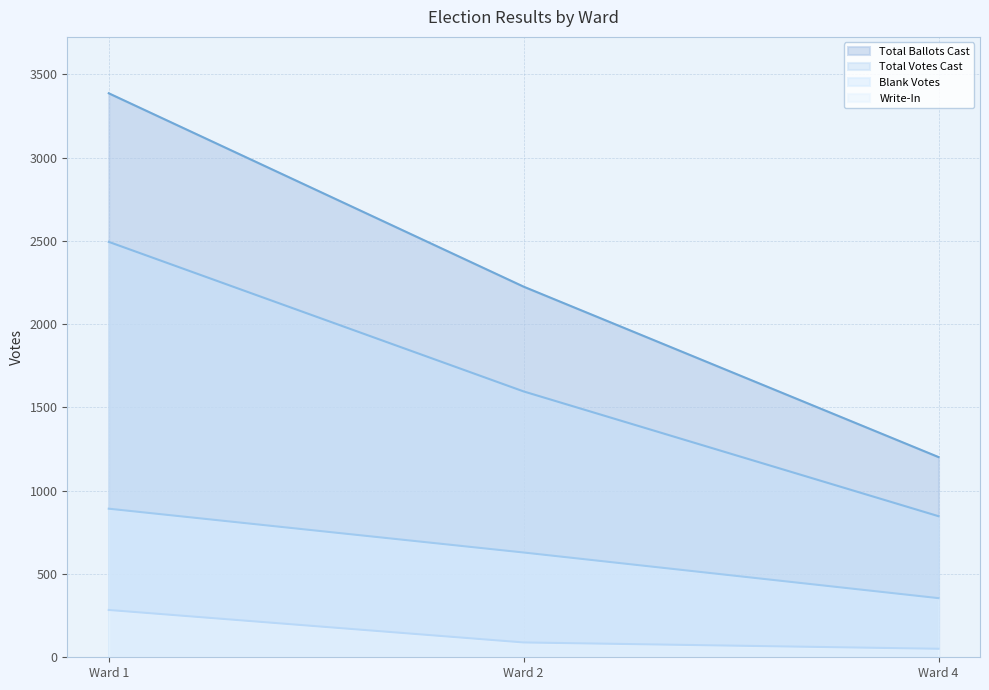

What is the maximum value shown in the chart?

3386